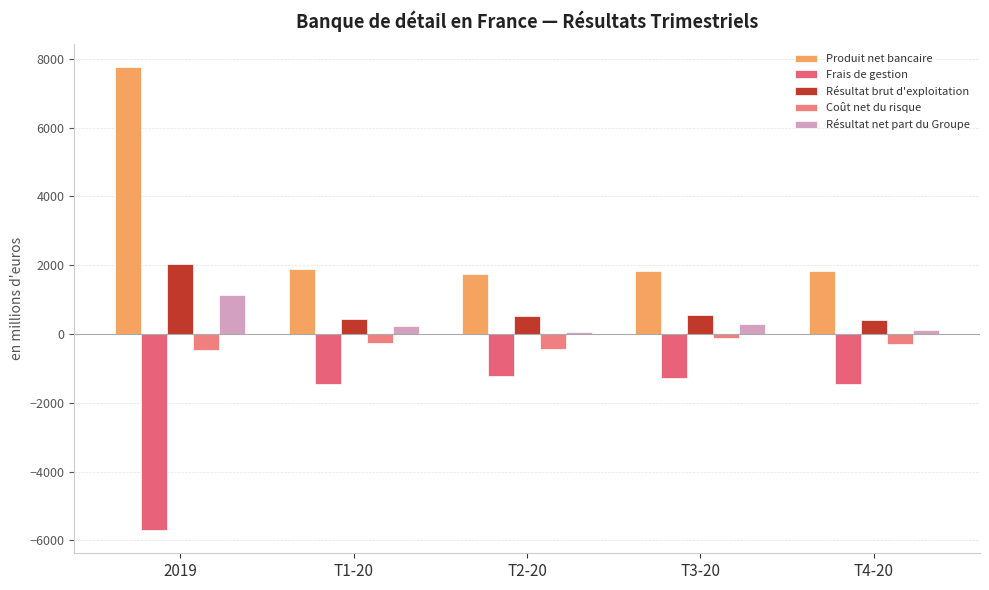

How many groups of bars are there?

5